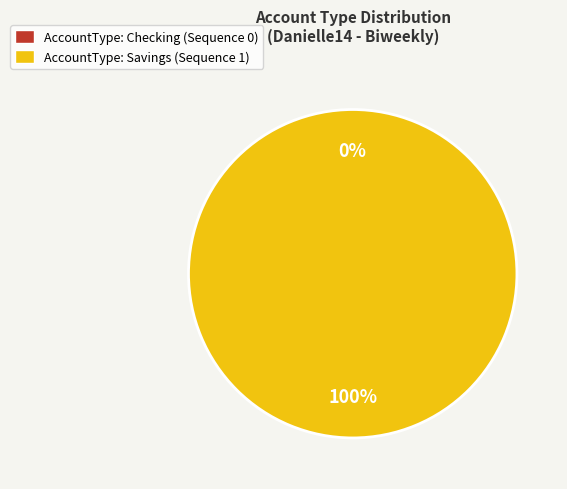

Rank the categories by value from lowest to highest.

Checking, Savings